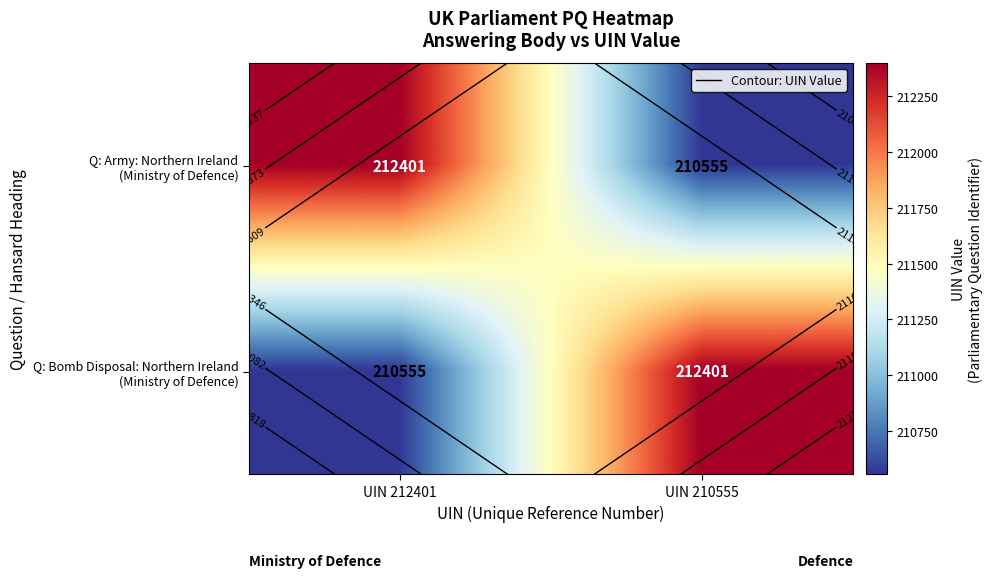

List the labels in order of Q: Army: Northern Ireland (Ministry of Defence) value, smallest first.

UIN 210555, UIN 212401